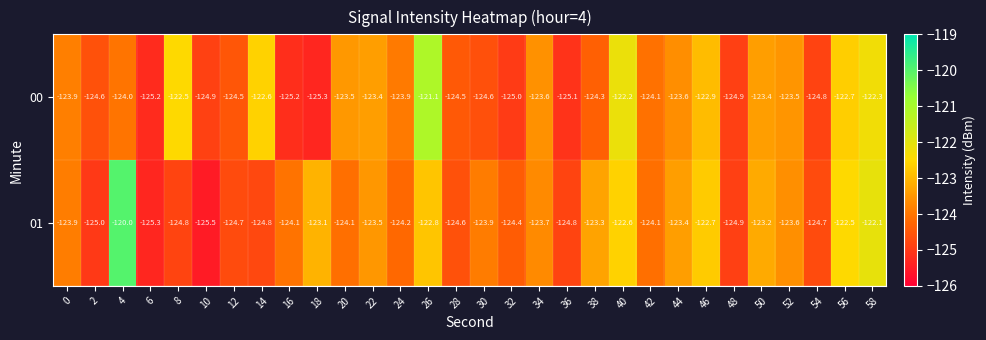

What is the sum of all 01 values?

-3714.3